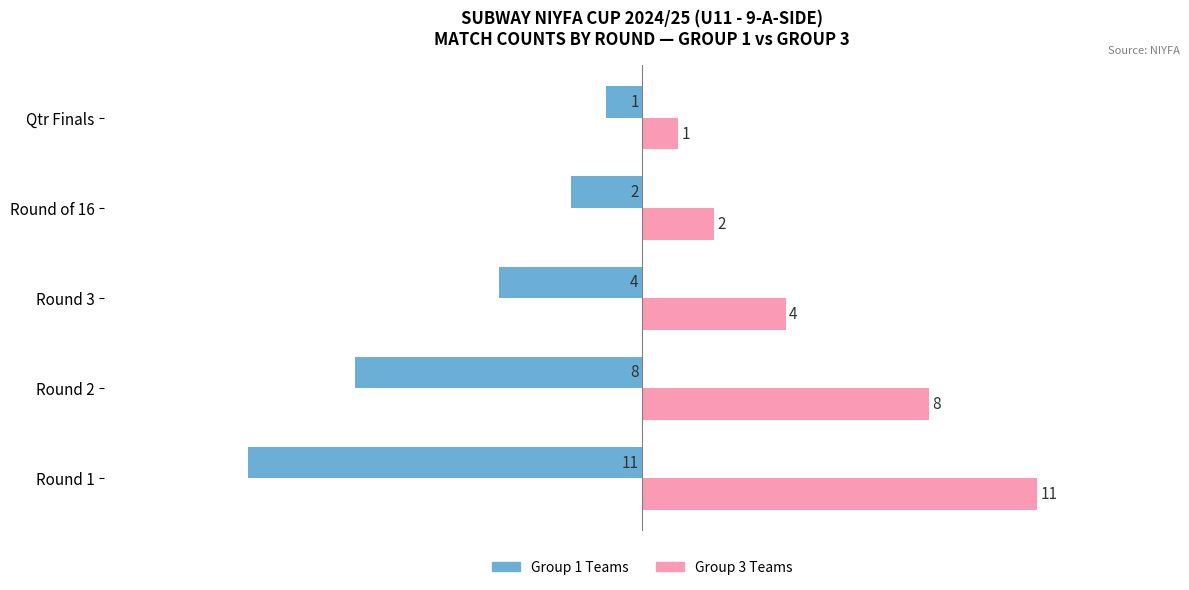

Rank the series by their maximum value, from lowest to highest.

Group 1 Teams, Group 3 Teams